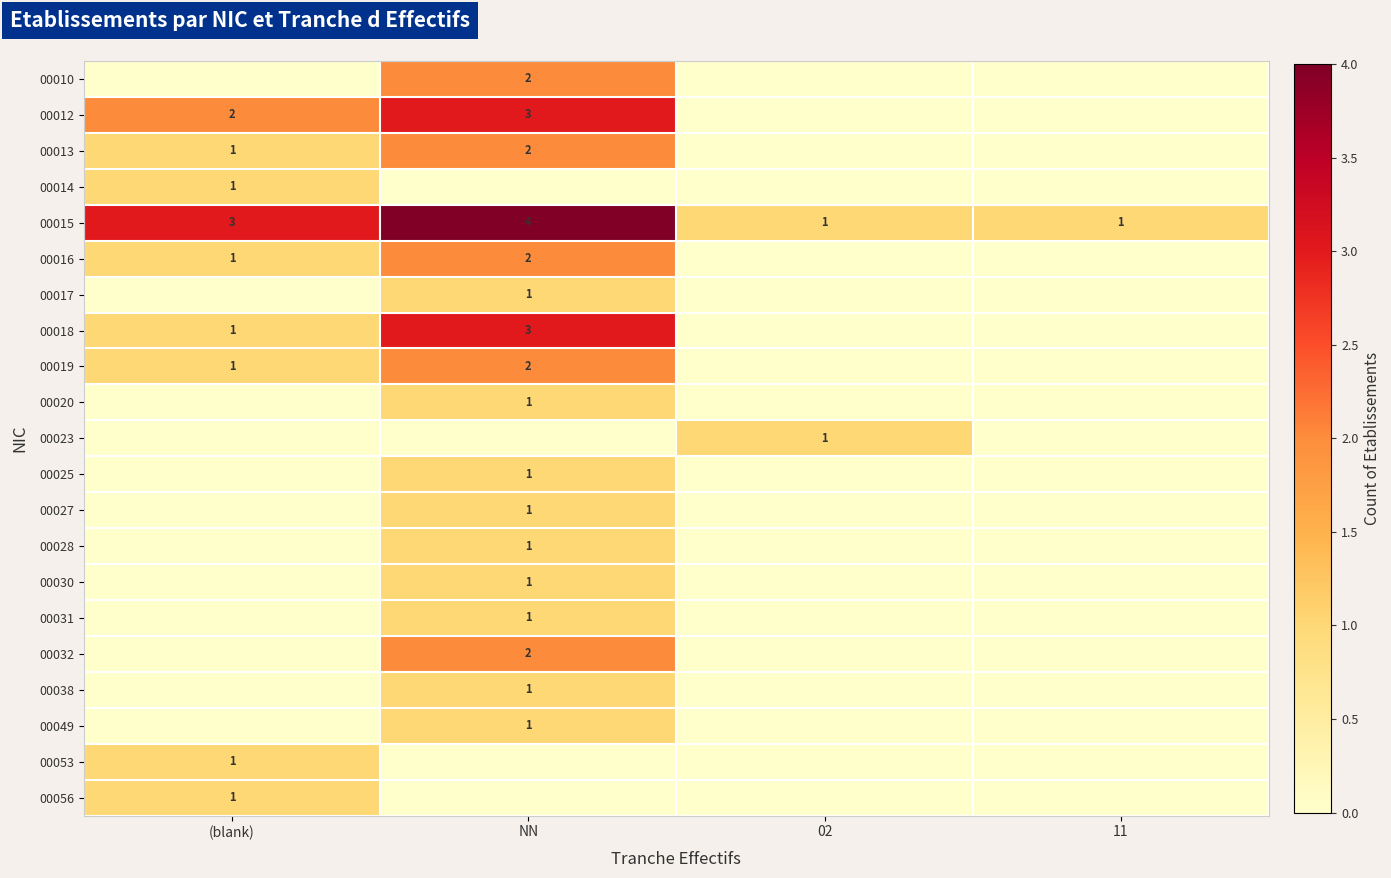

At which category is the sum across all series the highest?

NN